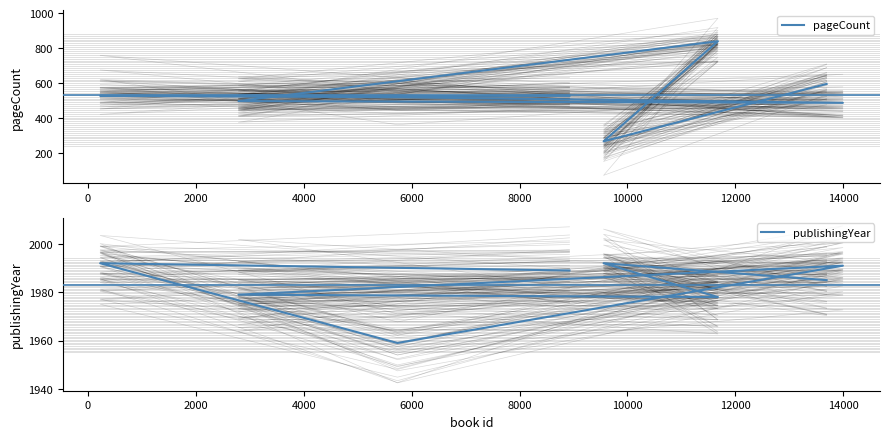

Is the value of pageCount at 2000 greater than the value of publishingYear at 2000?

No